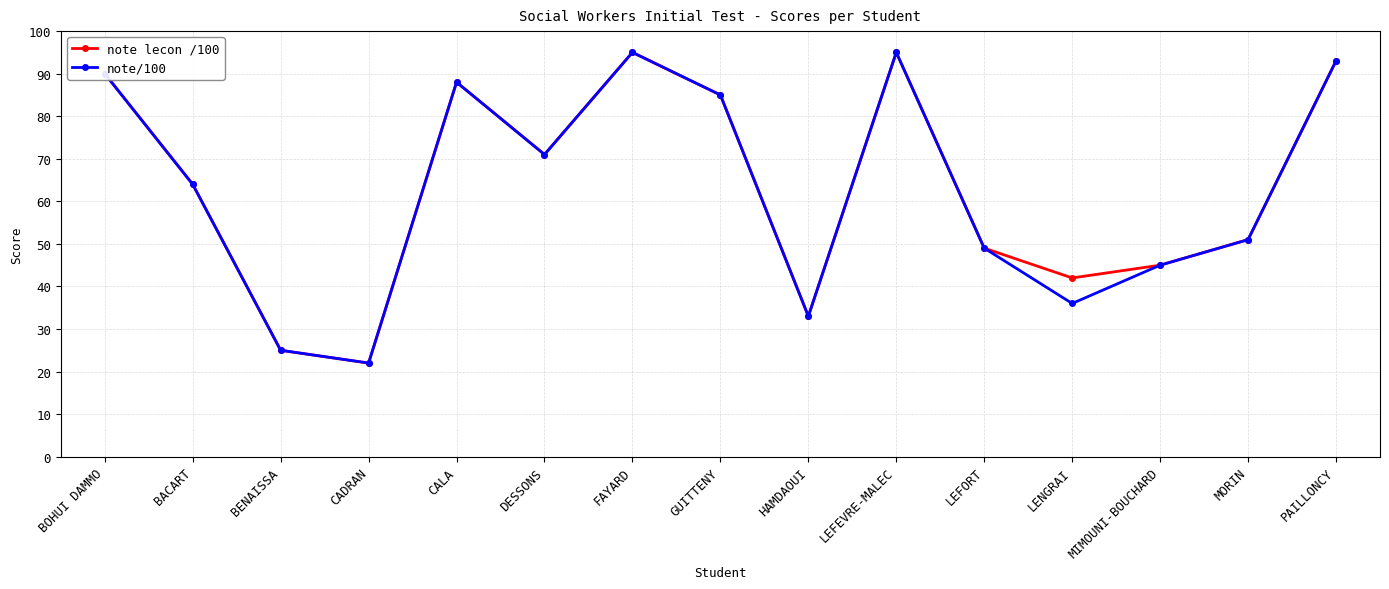

True or false: note lecon /100 has more than 0 interior local peaks.

True